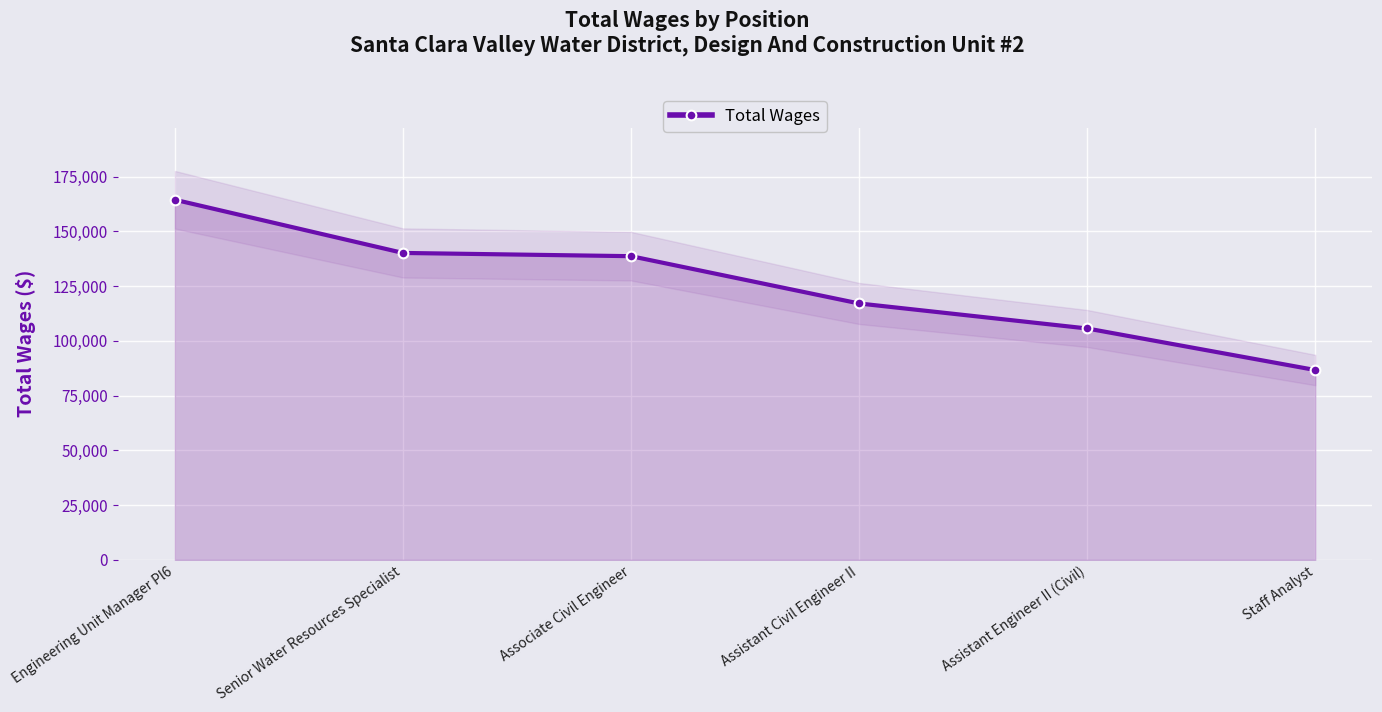

How many data points are less than 138708?

3